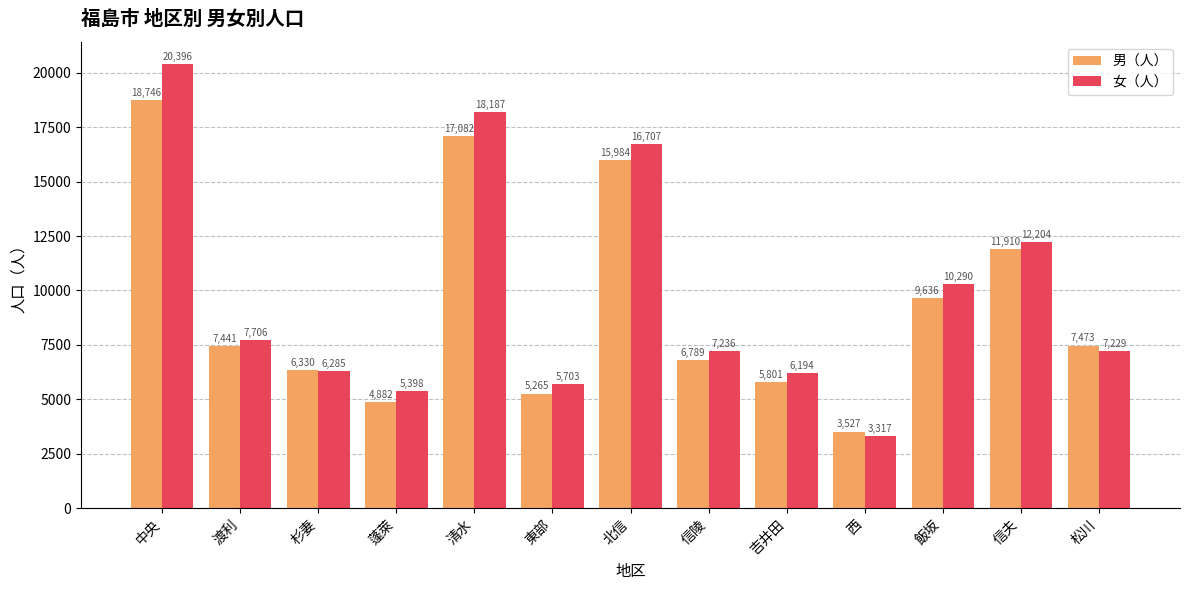

What is the label of the 5th bar from the left?

清水